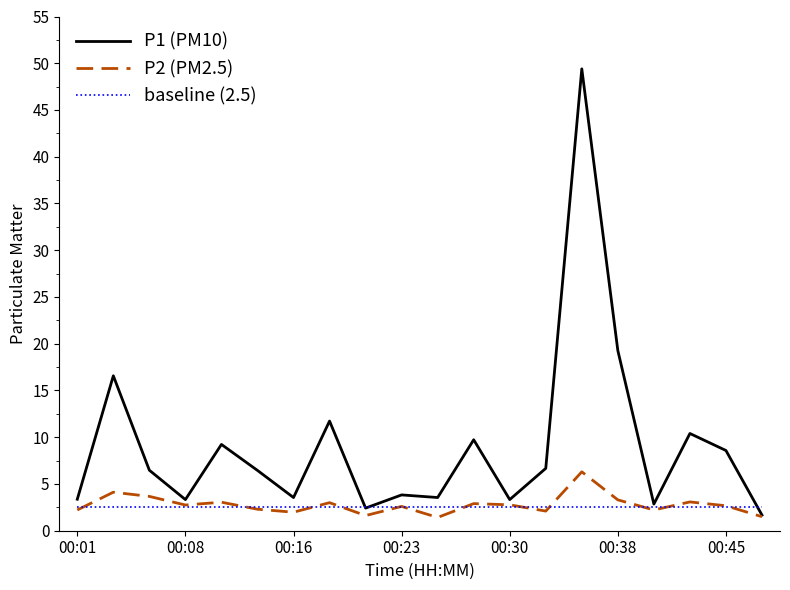

What is the difference between the maximum and minimum values in the P2 (PM2.5) series?

4.9